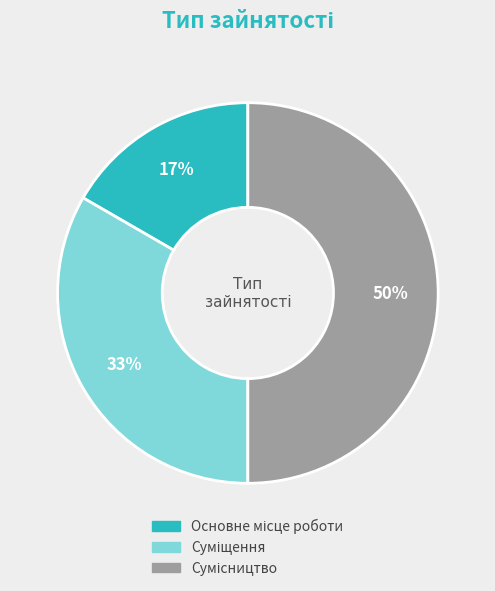

To the nearest percent, what is the average slice percentage?

33%